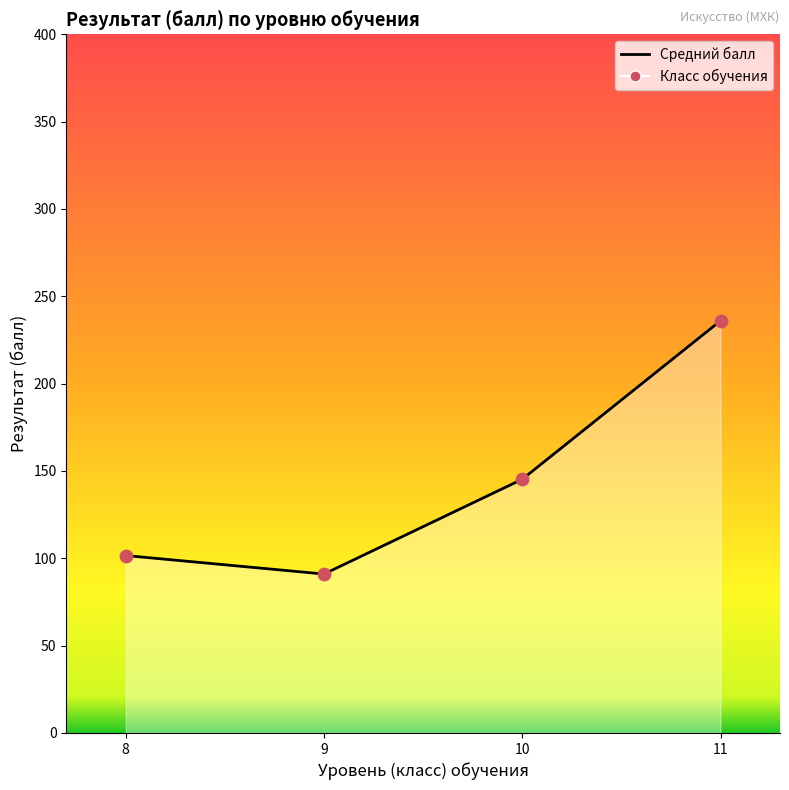

What is the ratio of the value at 8 to the value at 10?

0.7